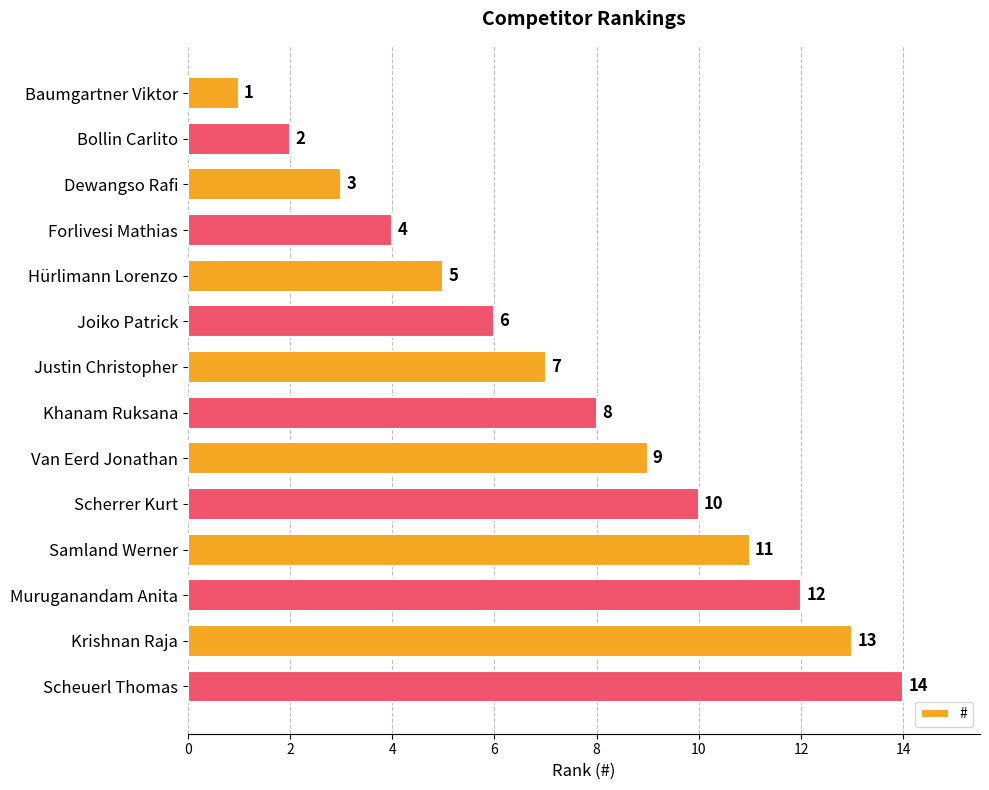

The chart shows a value of 4 at Justin Christopher. True or false?

False